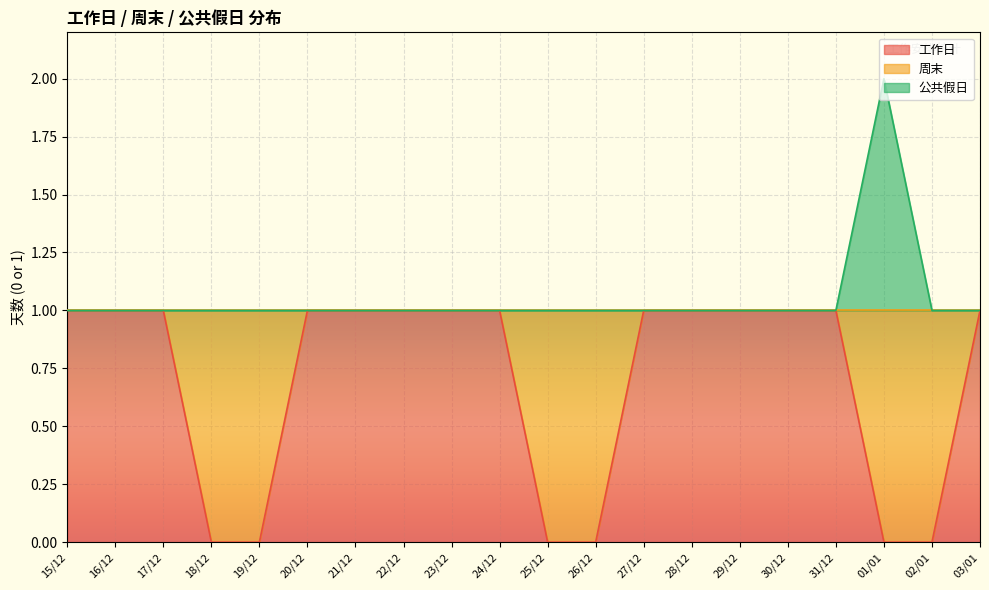

Which category has the highest value in the 公共假日 series?

01/01